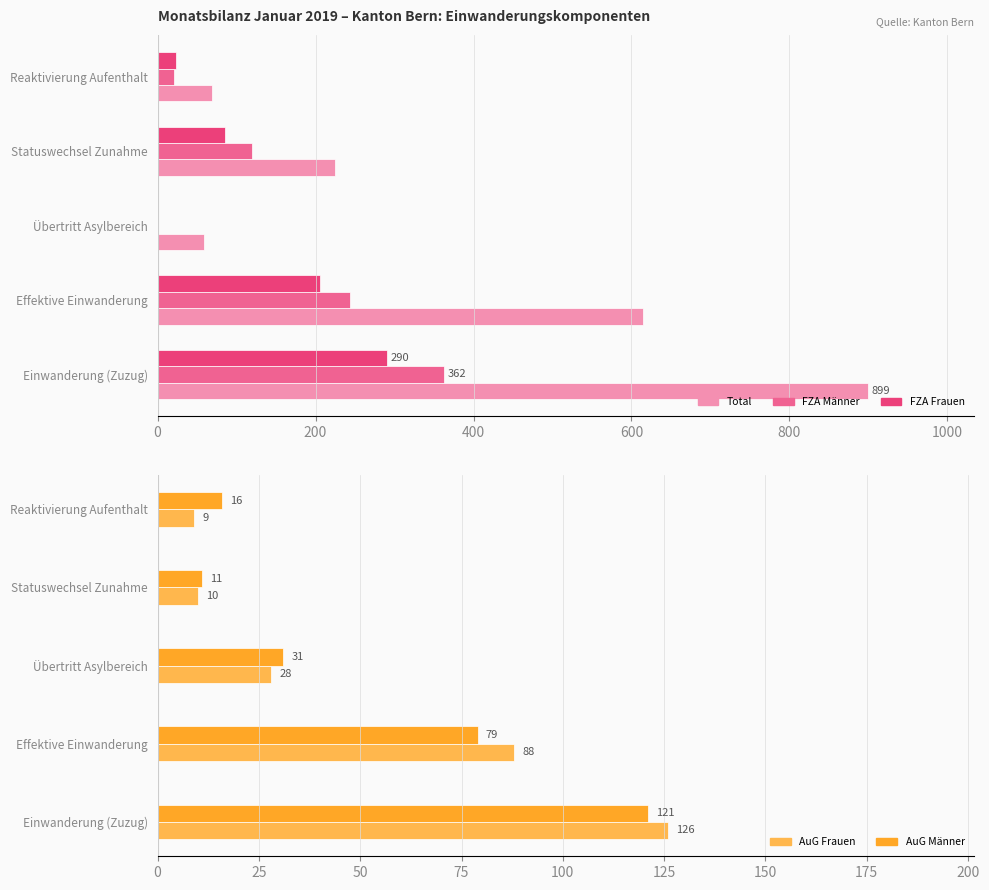

The FZA Männer series shows -169 at Übertritt Asylbereich. True or false?

False